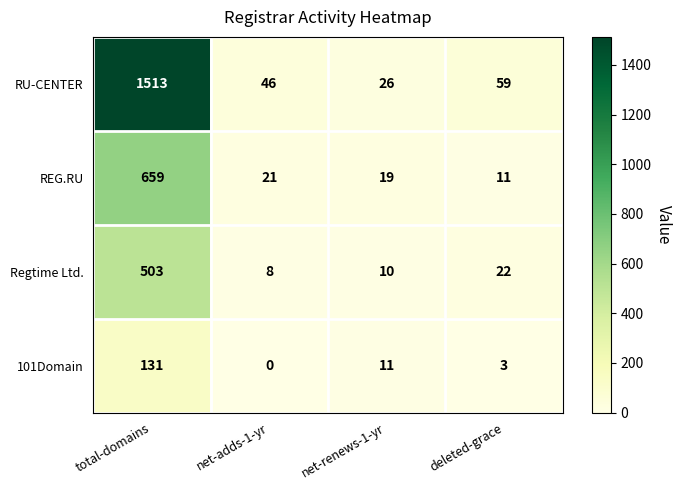

At which category is the sum across all series the highest?

total-domains